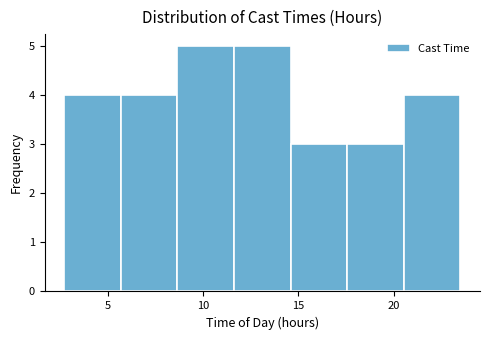

What is the height of the bar covering 20.5 to 23.5 on the x-axis? Neither the bar edges nor the heights are printed on the chart, so give them approximately, as read against the axes.

4